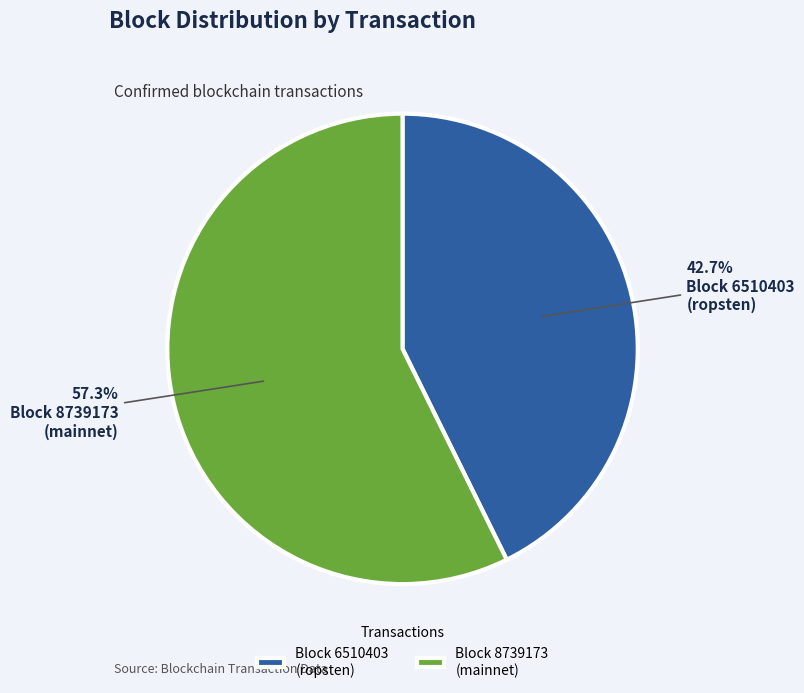

To the nearest percent, what is the difference between the largest and smallest slice percentages?

15%